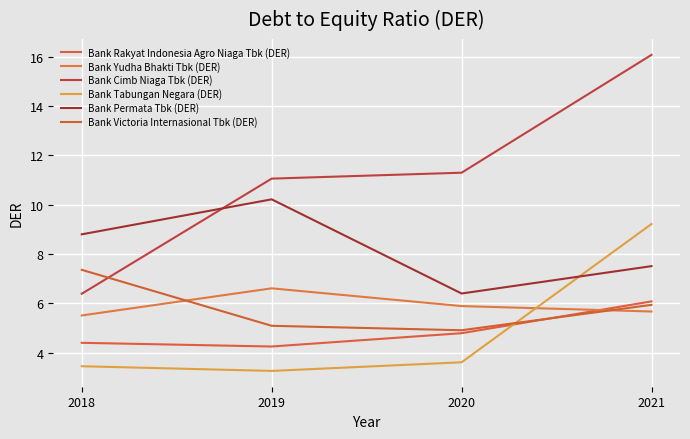

How many lines are shown in the chart?

6